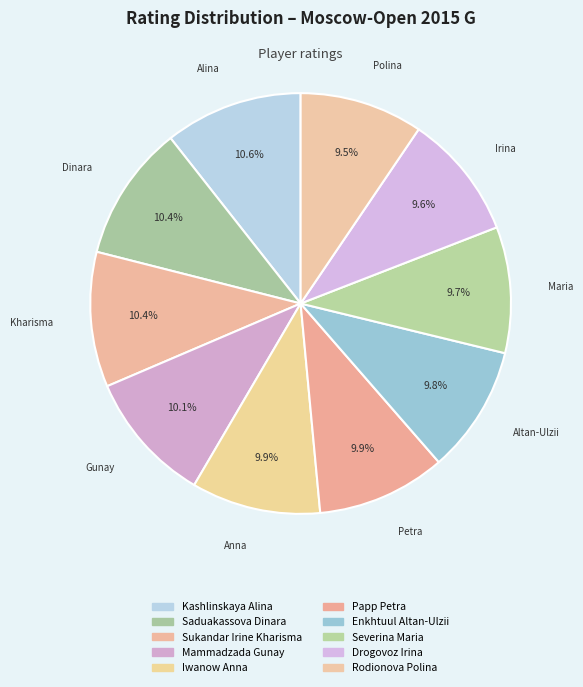

Is Enkhtuul Altan-Ulzii the majority of the pie?

No